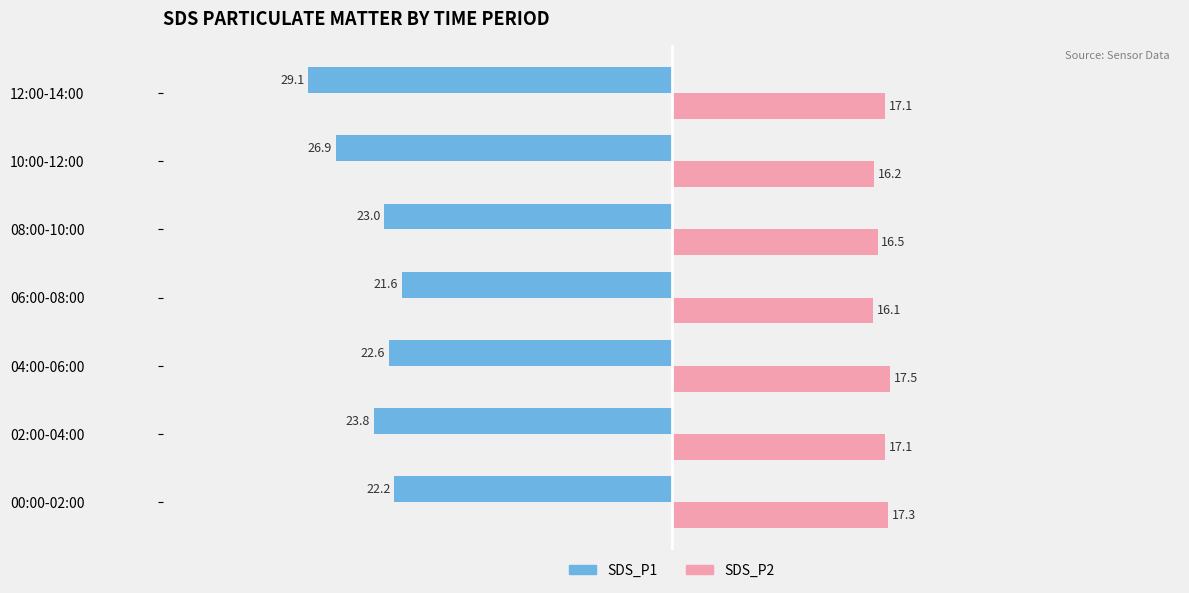

At which category is the sum across all series the highest?

00:00-02:00